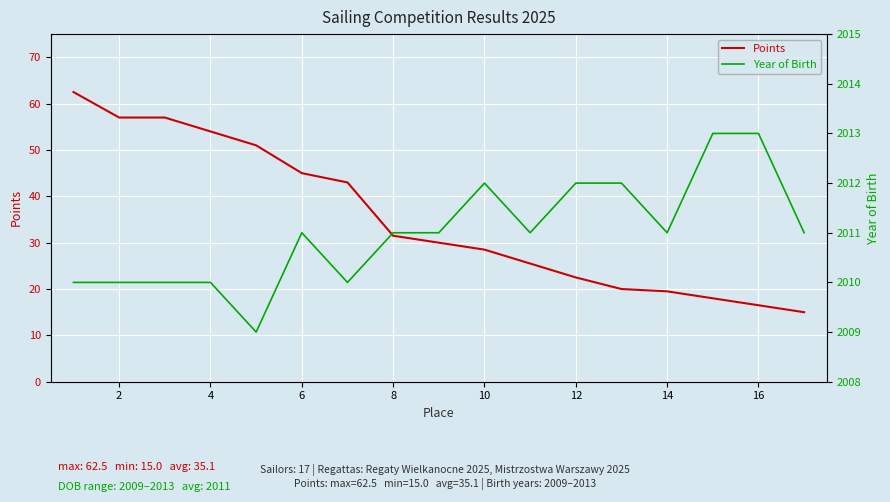

Is it true that Points equals 94.2 at 4?

False